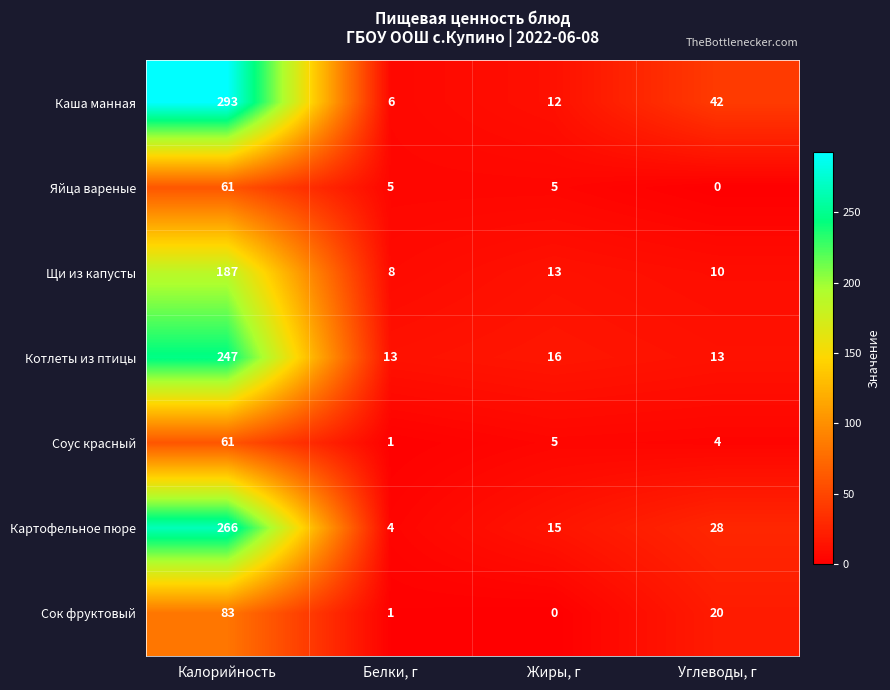

Read the Яйца вареные value at Жиры, г, to the nearest 5.

5